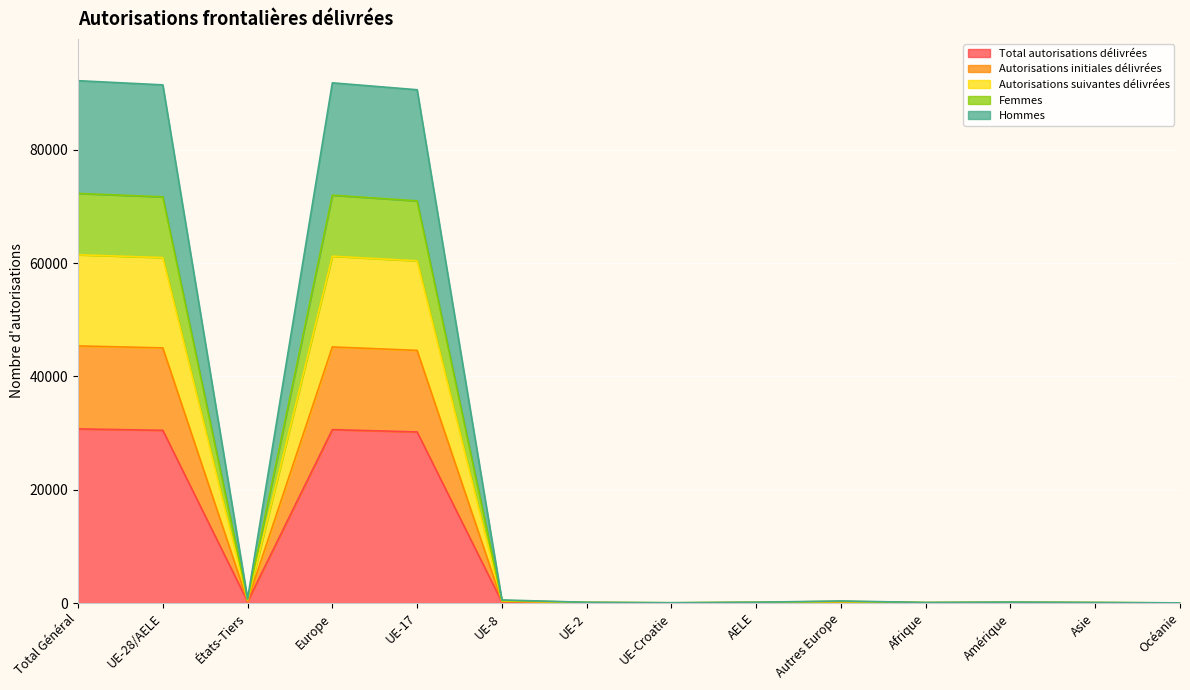

The Total autorisations délivrées series shows 23 at AELE. True or false?

False